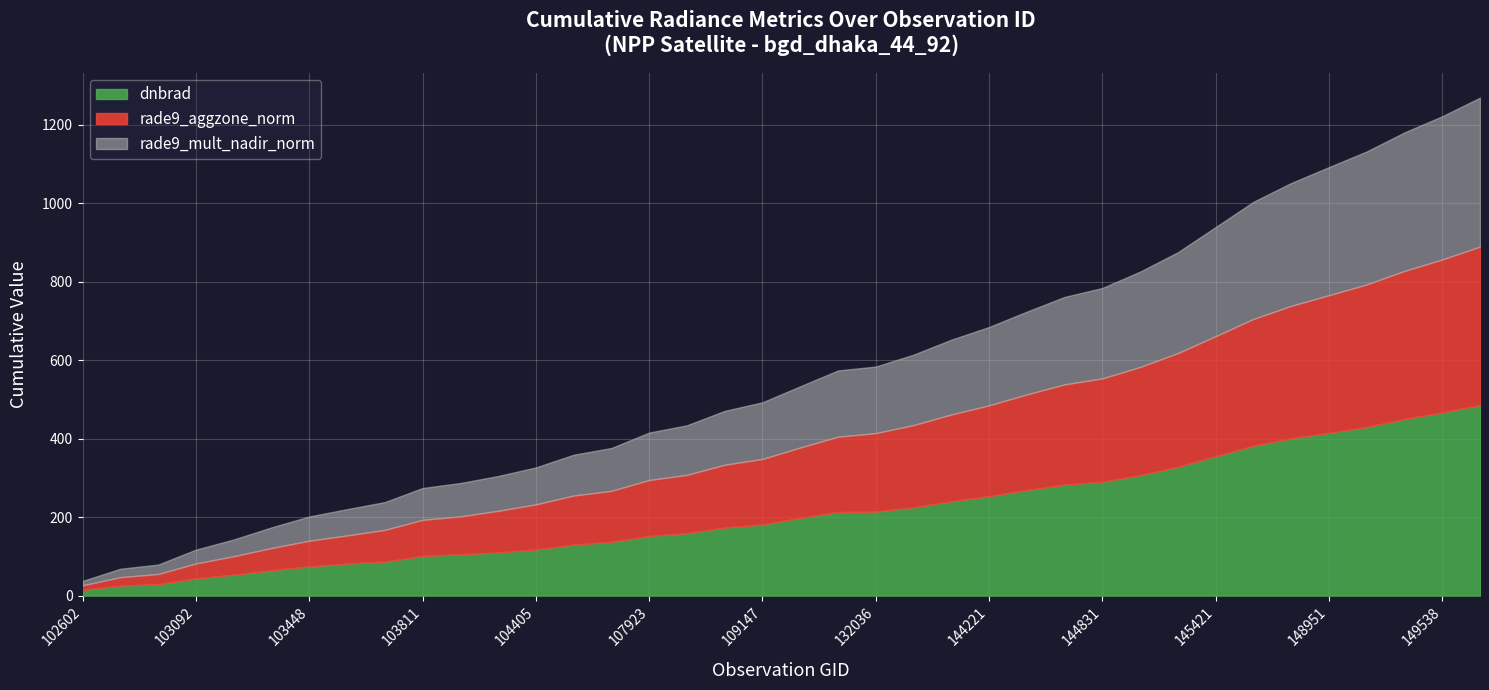

The value of dnbrad at 144221 is 253.3. True or false?

True